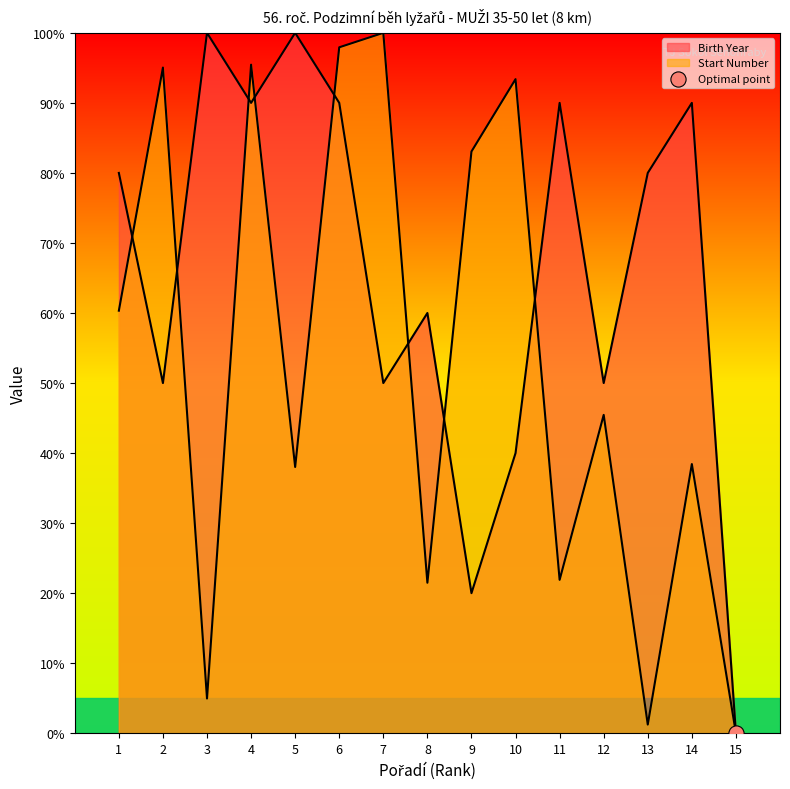

Which series has the widest spread of Y values?

Birth Year